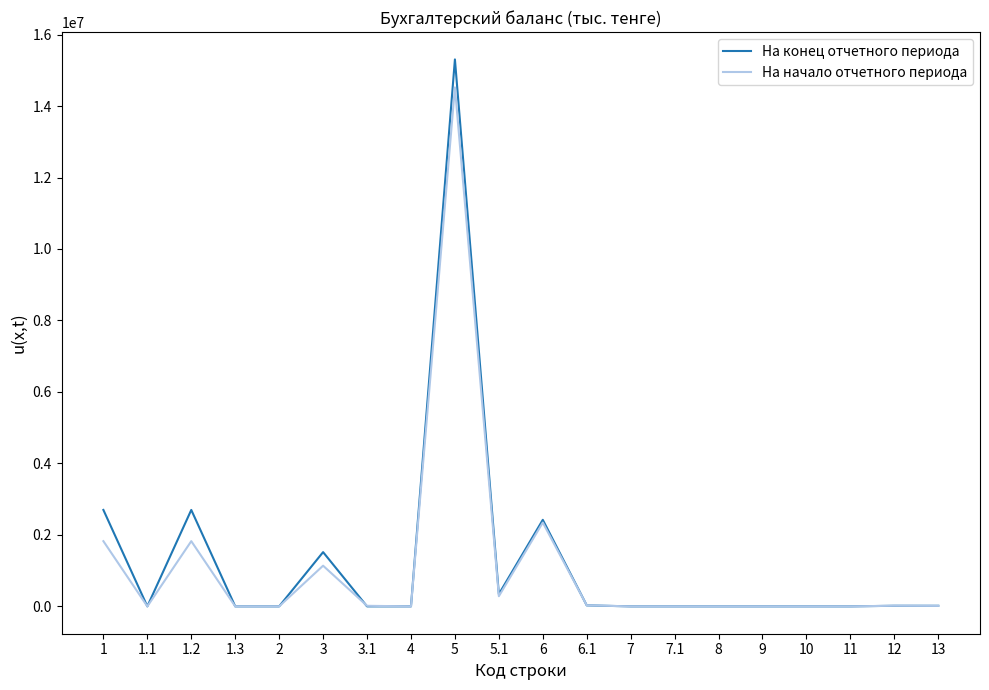

How many lines are shown in the chart?

2